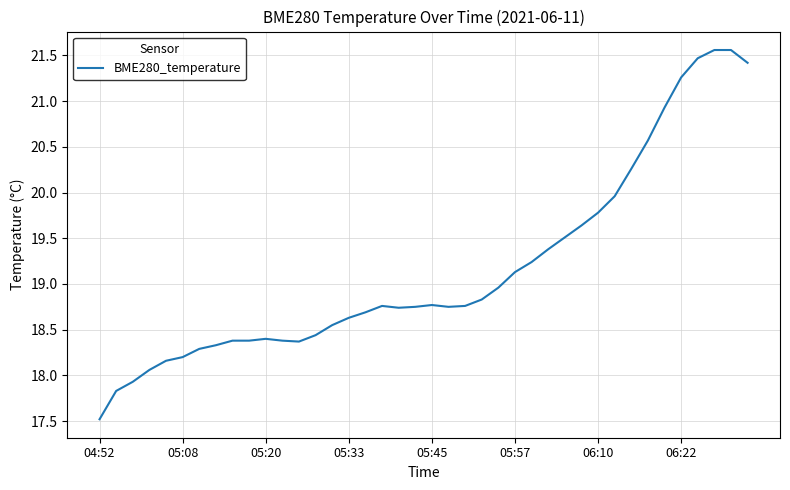

What is the difference between the maximum and minimum values?

4.0